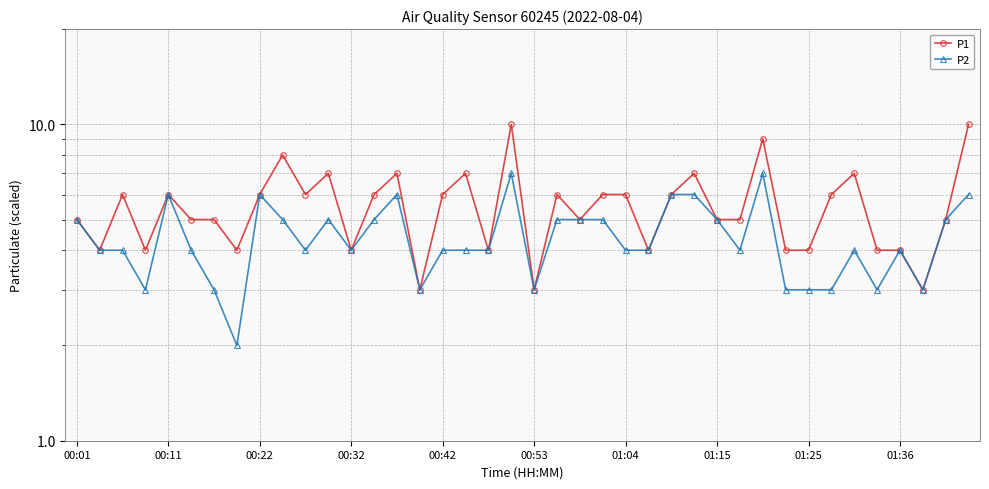

What position from the left is 00:01?

1